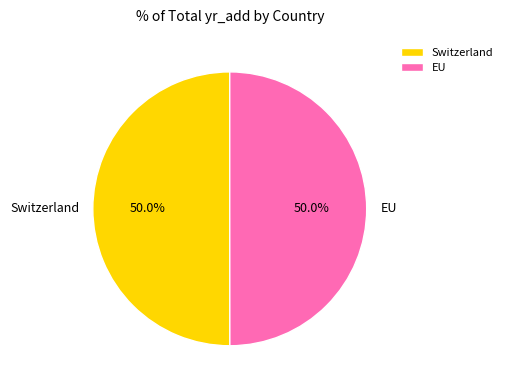

To the nearest percent, what is the combined percentage of Switzerland and EU?

100%